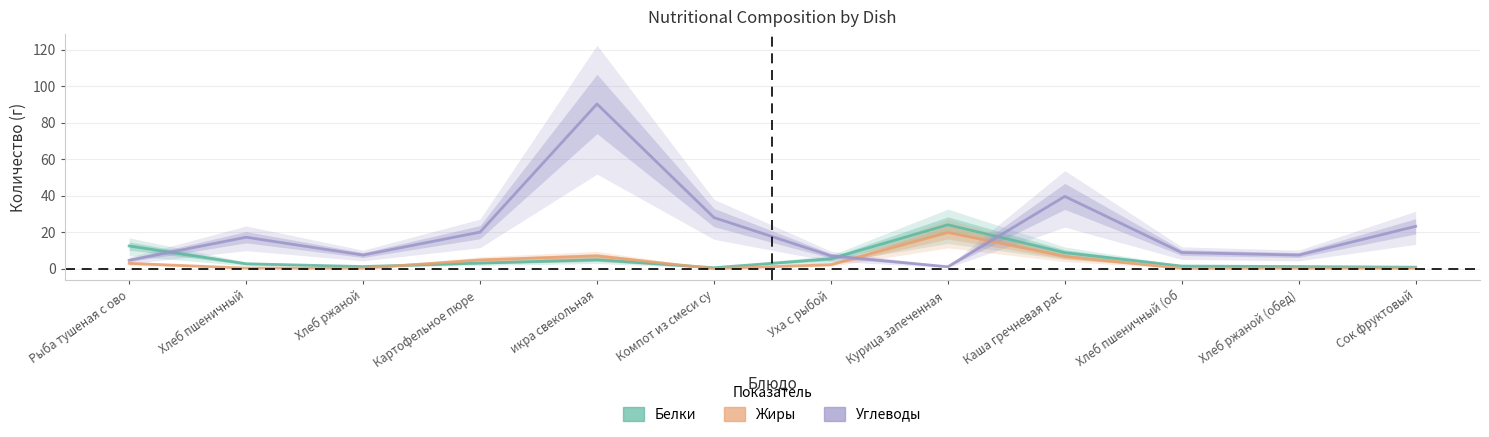

Is the value of Углеводы at Курица запеченная  greater than the value of Жиры at Каша гречневая рас?

No